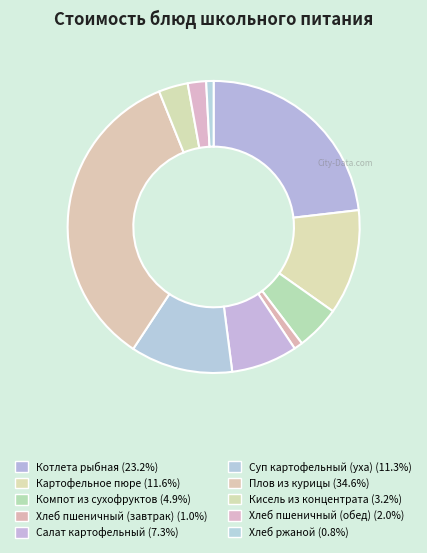

Is there a majority slice in this chart?

No